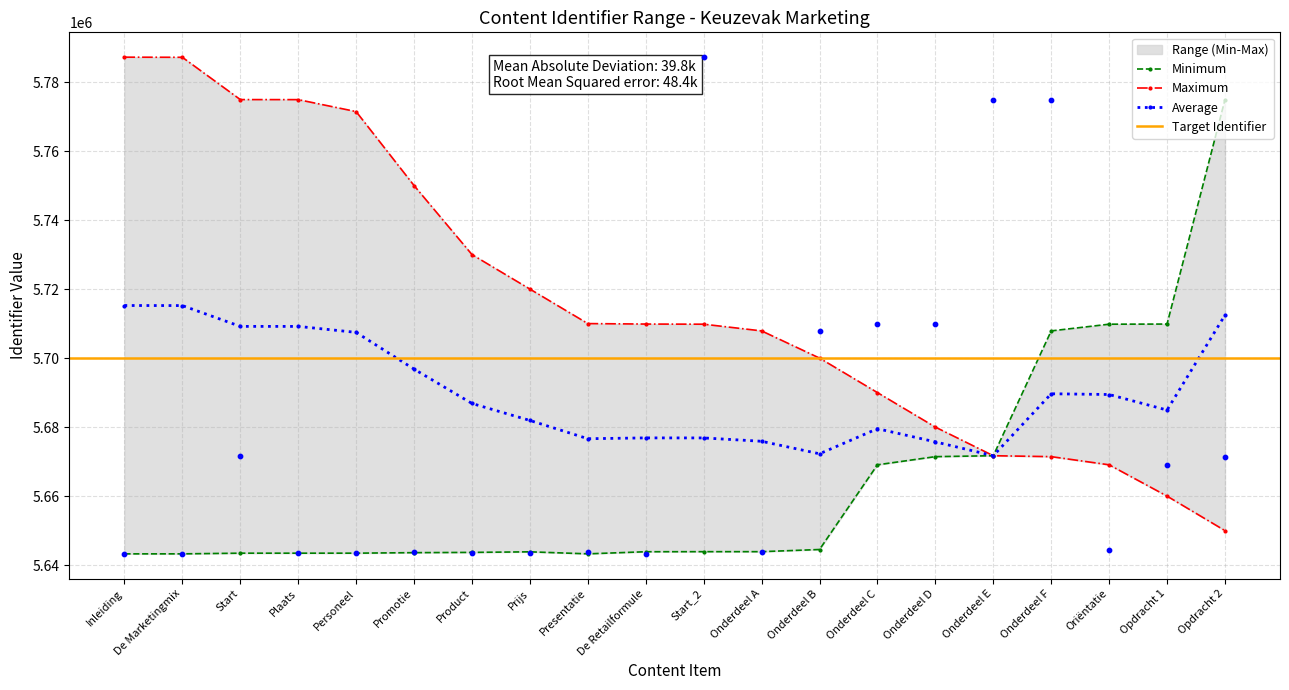

What is the total value across all series at Onderdeel B?

17052406